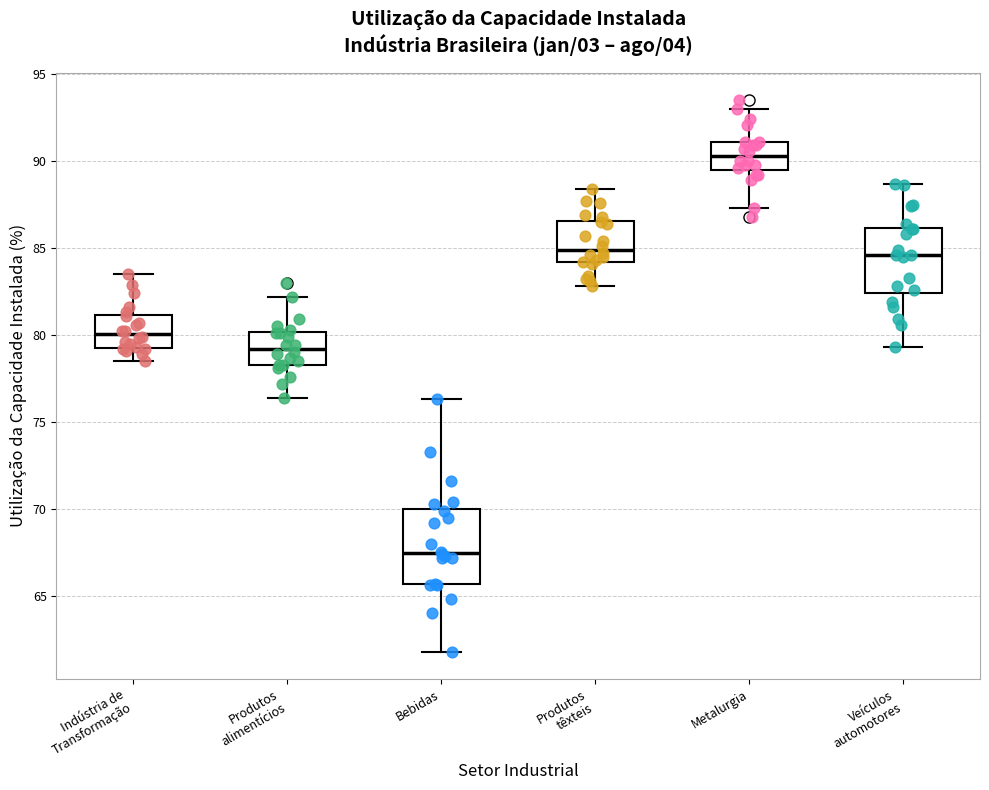

Comparing the boxes themselves (not the whiskers), which one is the tallest?

Bebidas